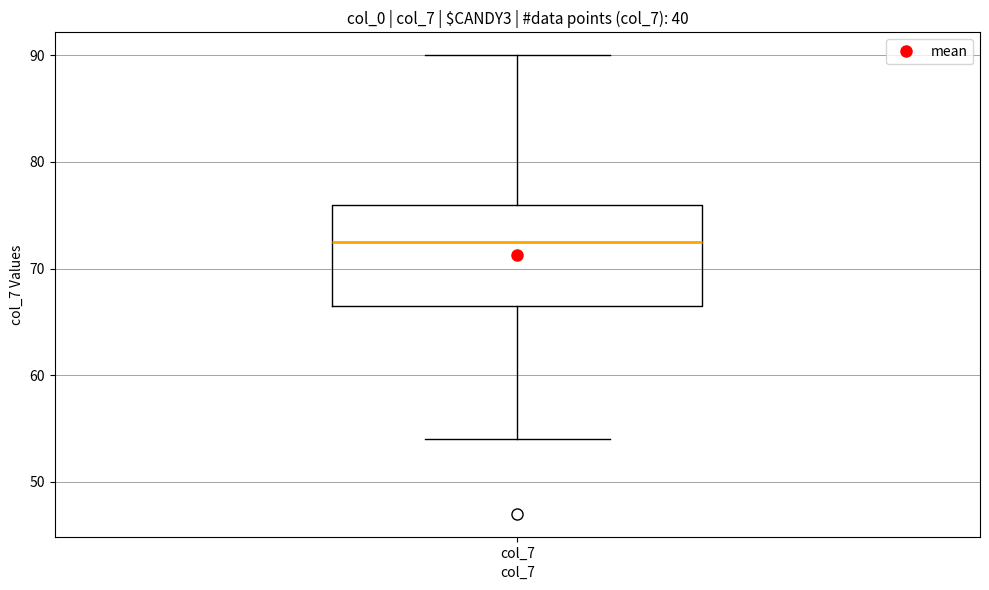

Where is the lower edge of the box for col_7 on the y-axis? The values are not printed on the chart, so give them approximately, as read against the axis.

67